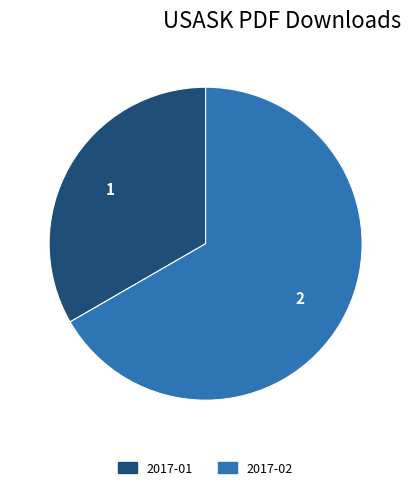

What is the largest slice in the pie chart?

2017-02